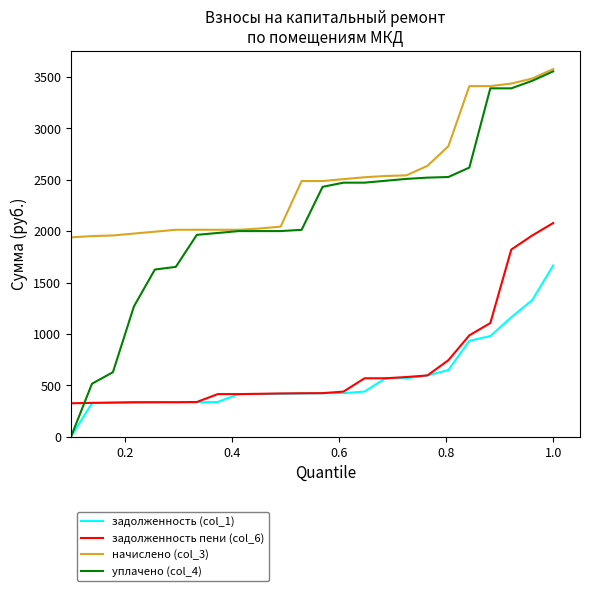

Which series ends up on top after the final intersection of уплачено (col_4) and задолженность пени (col_6)?

уплачено (col_4)